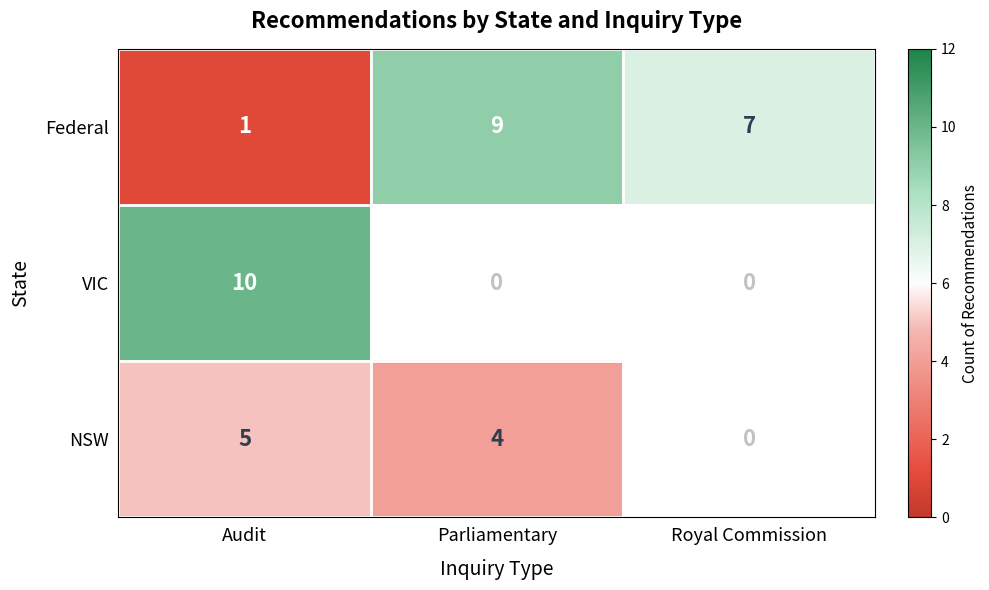

At which category is the sum across all series the highest?

Audit